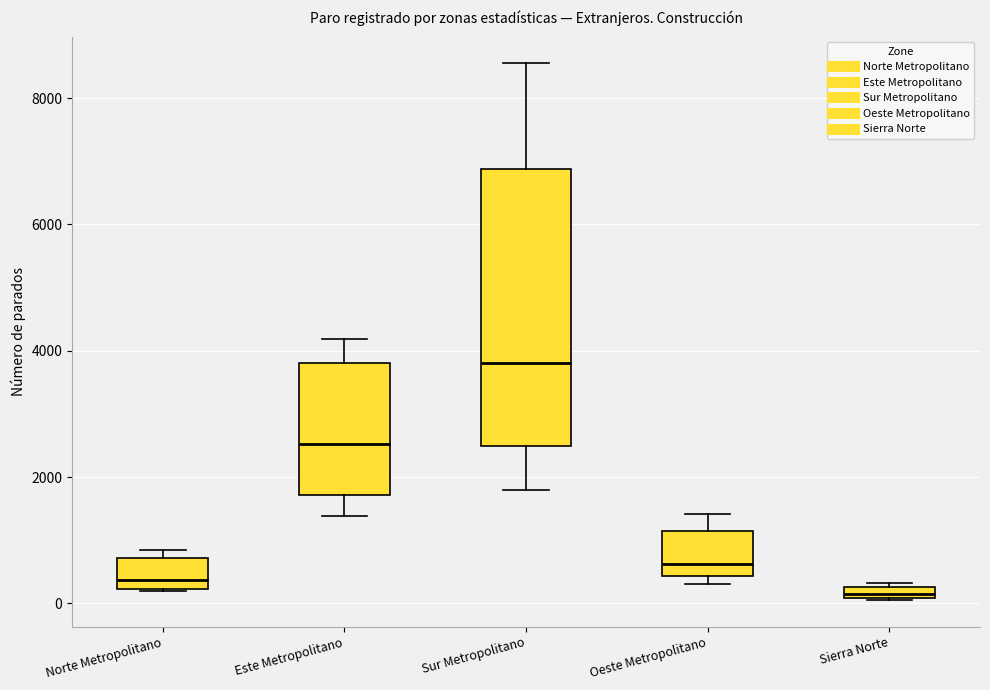

Where is the upper edge of the box for Oeste Metropolitano on the y-axis? The values are not printed on the chart, so give them approximately, as read against the axis.

1200